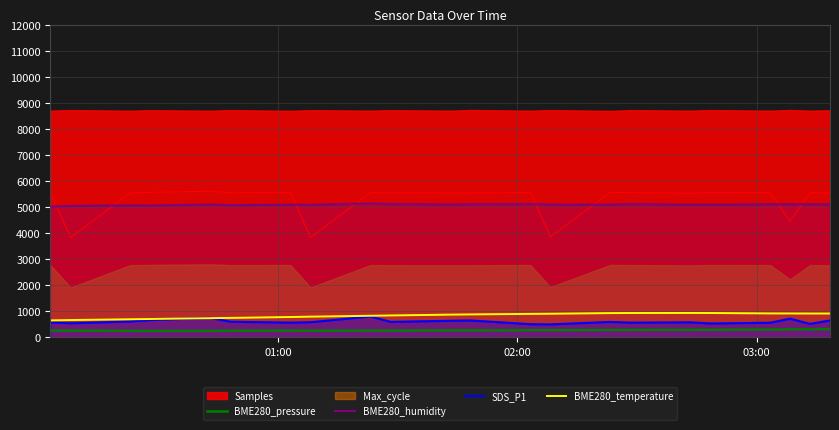

True or false: BME280_humidity and BME280_pressure intersect in this chart.

False